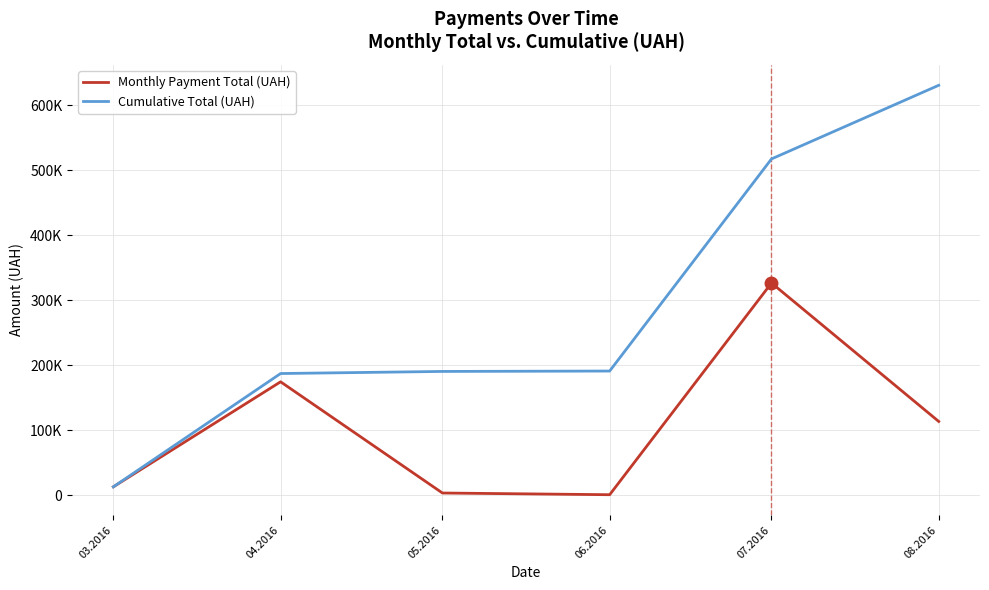

Reading left to right, extract all data points from this chart.

Monthly Payment Total (UAH): 03.2016=12746.9	04.2016=174434.8	05.2016=3225.4	06.2016=600.0	07.2016=326572.3	08.2016=113398.5
Cumulative Total (UAH): 03.2016=12746.9	04.2016=187181.6	05.2016=190407.0	06.2016=191007.0	07.2016=517579.4	08.2016=630977.9